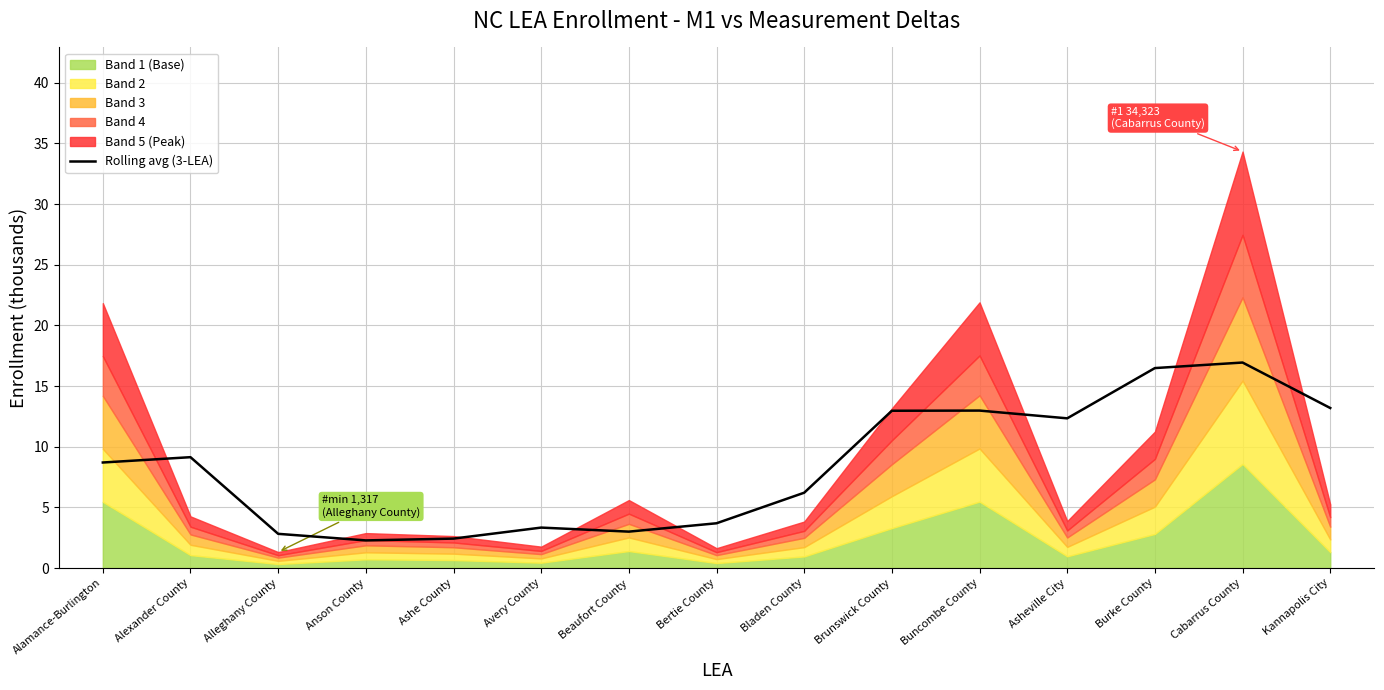

Approximately how many times larger is the value at Avery County compared to Beaufort County?

1.1